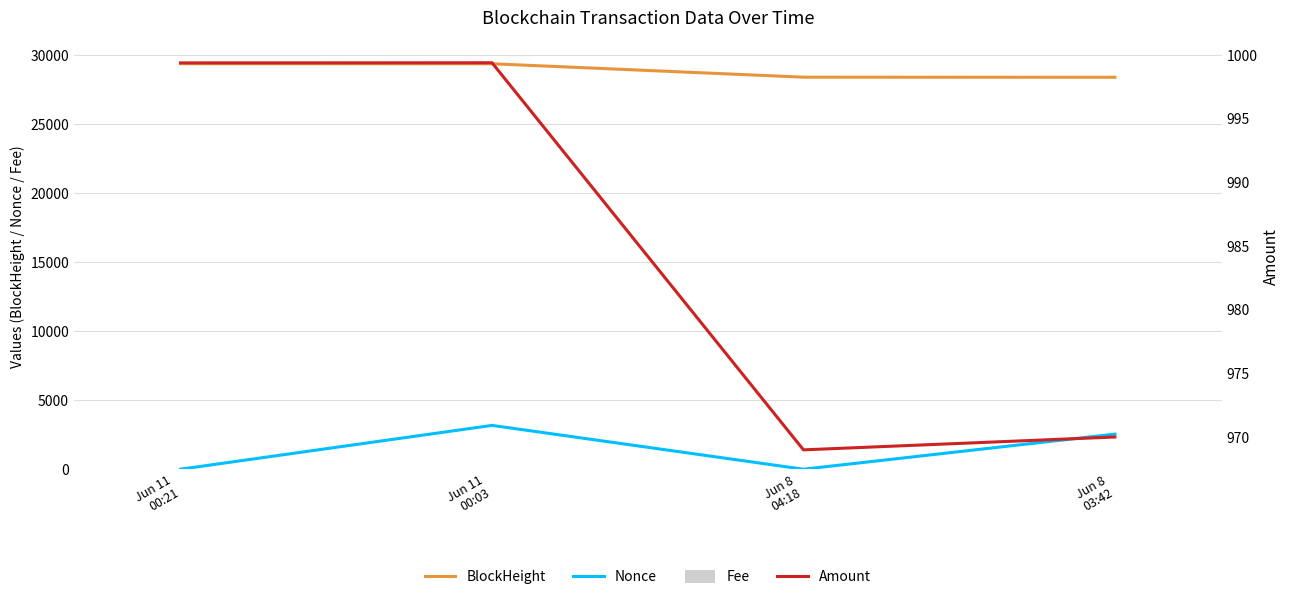

What is the spread (max minus min) of values at Jun 11
00:03?

29364.0